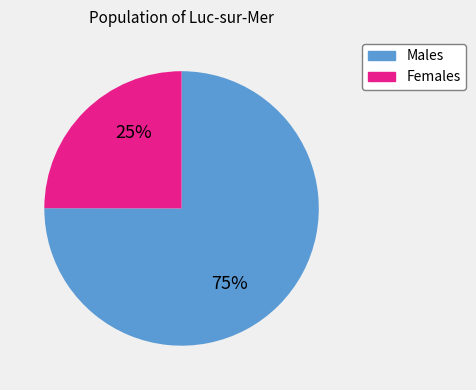

Is there a majority slice in this chart?

Yes